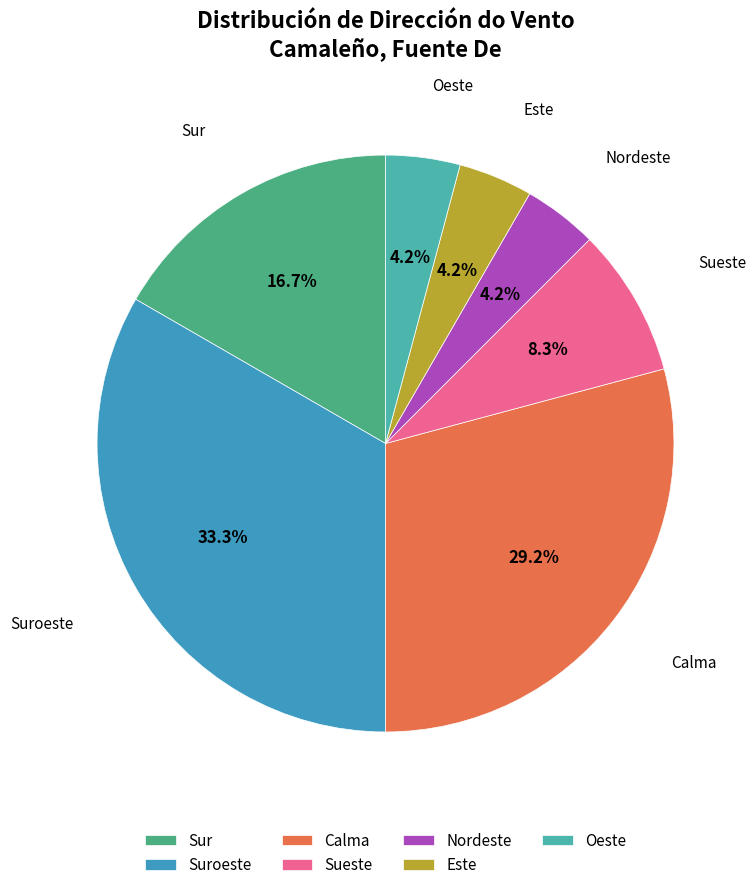

Approximately how many times larger is the value at Nordeste compared to Calma?

0.1